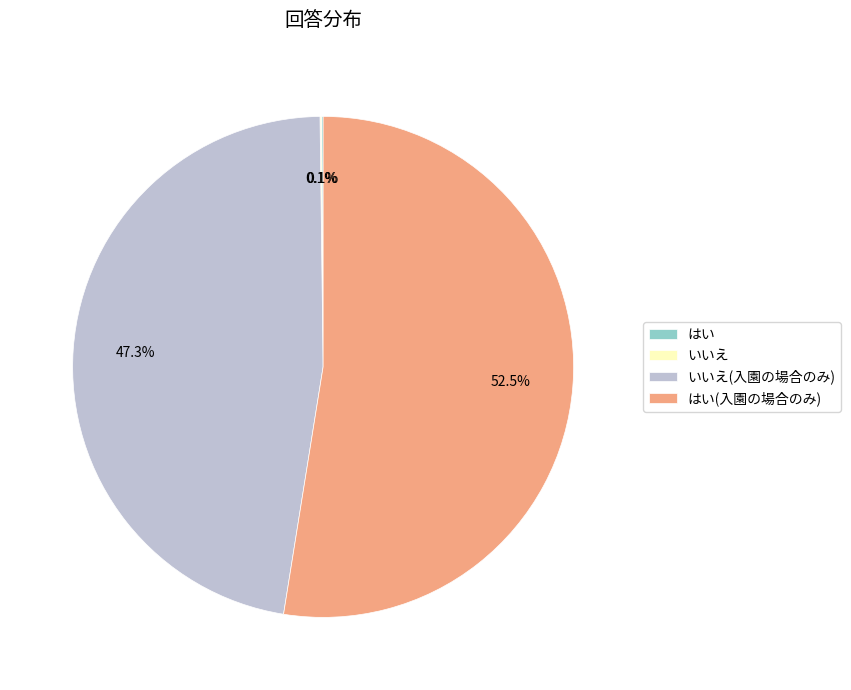

Is there a majority slice in this chart?

Yes